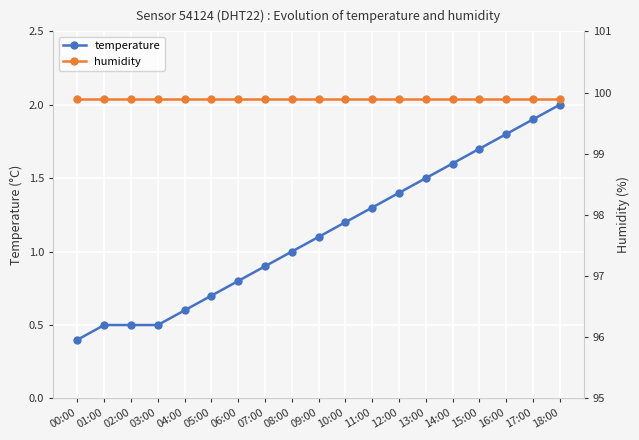

What is the sum of the humidity values at 04:00 and 10:00?

199.8